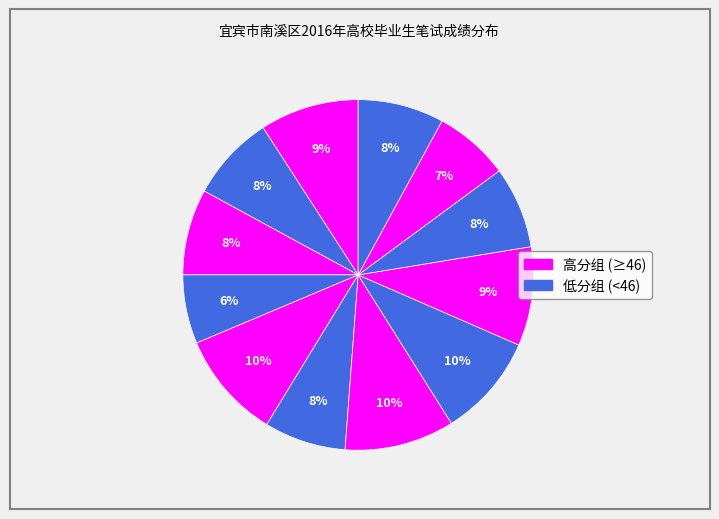

Does any single category account for the majority?

No